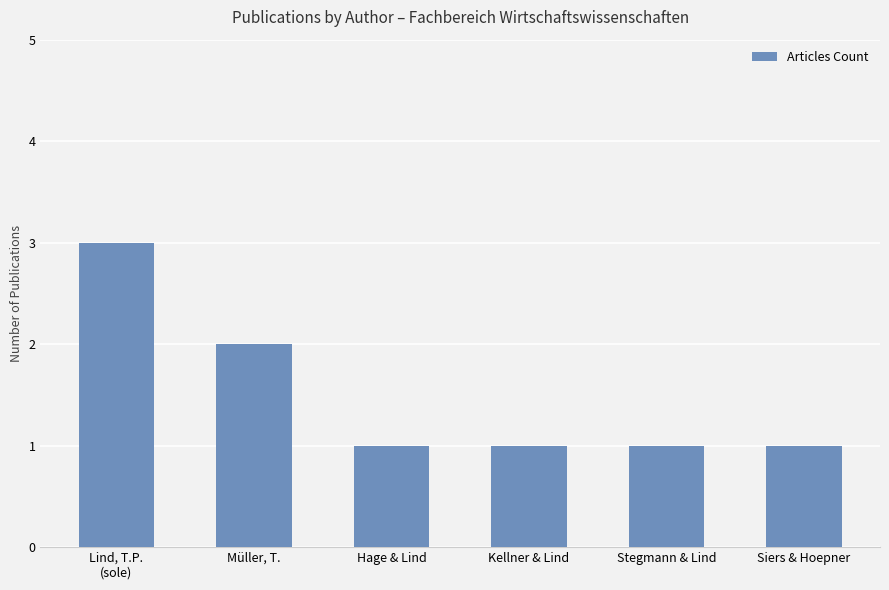

True or false: the data shows 1 at Siers & Hoepner.

True